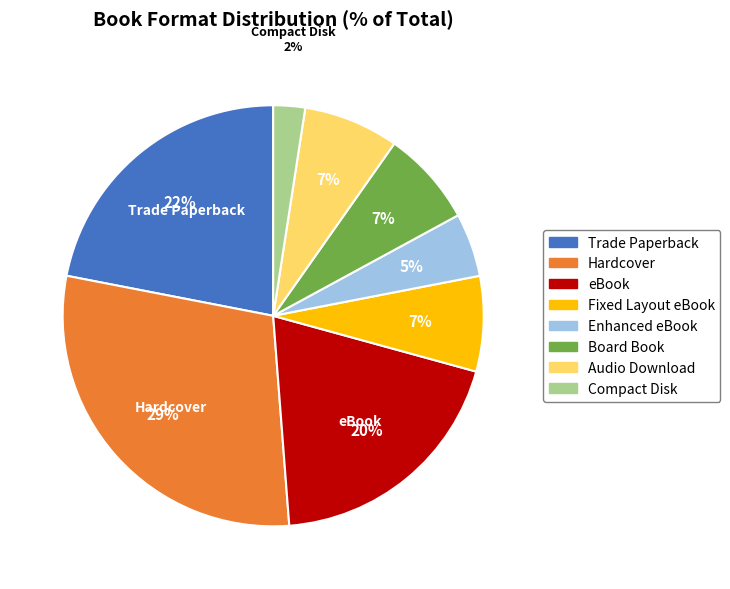

Is it true that Board Book is 7% of the pie?

True